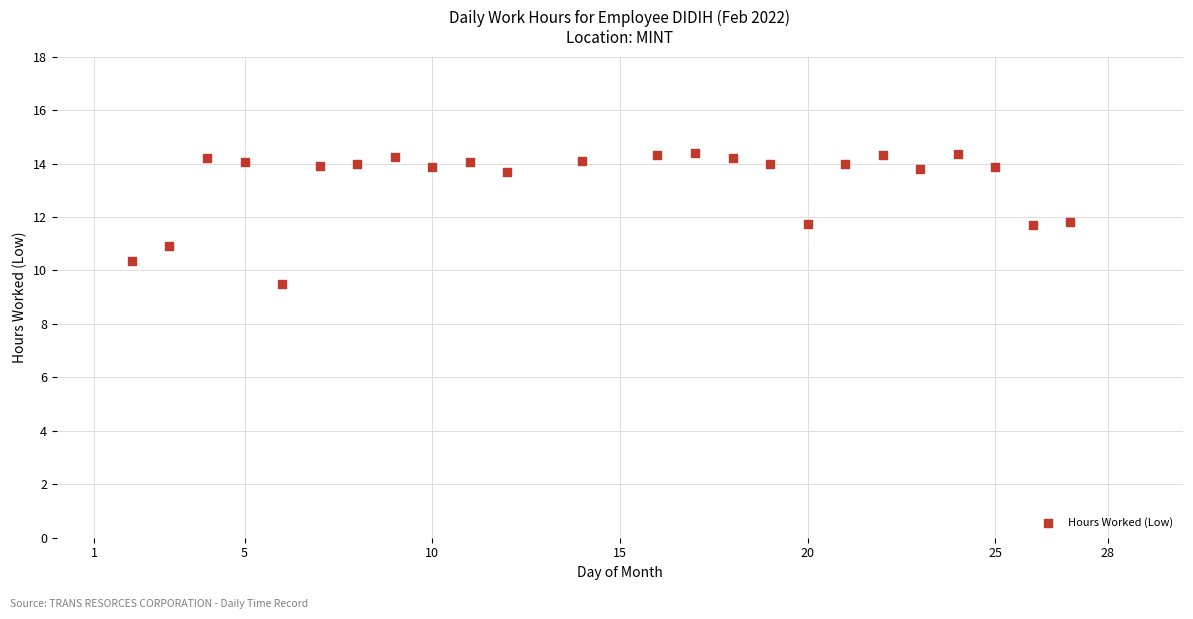

What is the range of Y values (max minus min)?

4.9